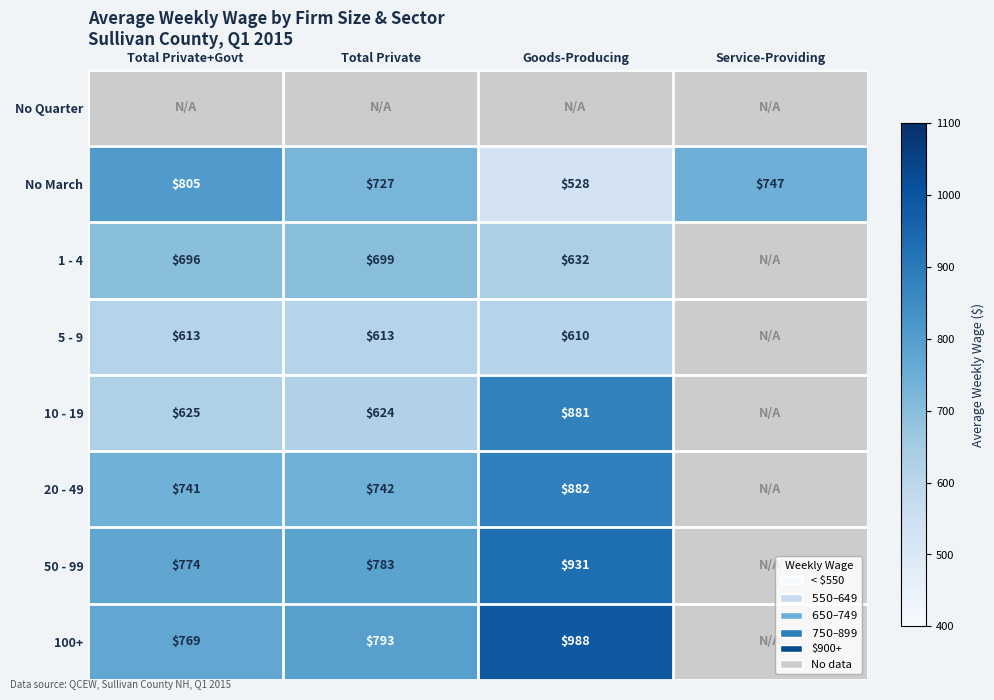

Is it true that 20 - 49 equals 1244 at Total Private+Govt?

False